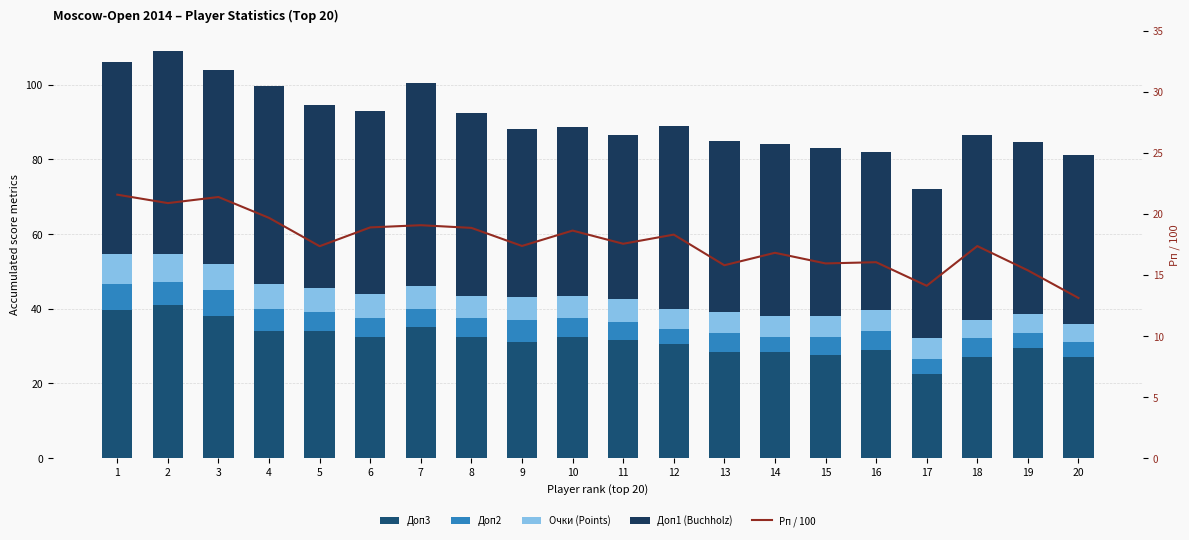

How many groups of bars are there?

20